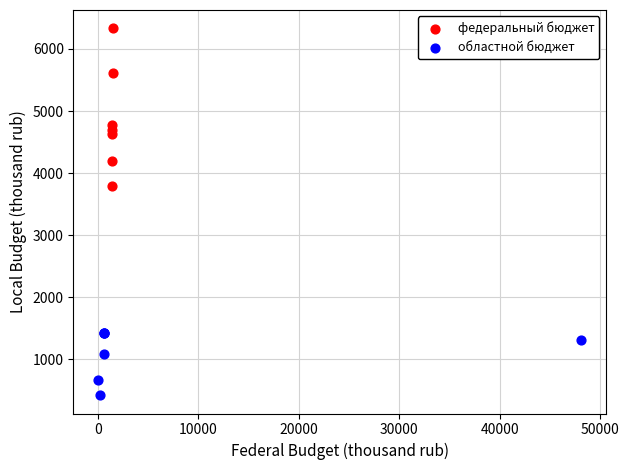

Which series reaches the maximum Y coordinate?

федеральный бюджет